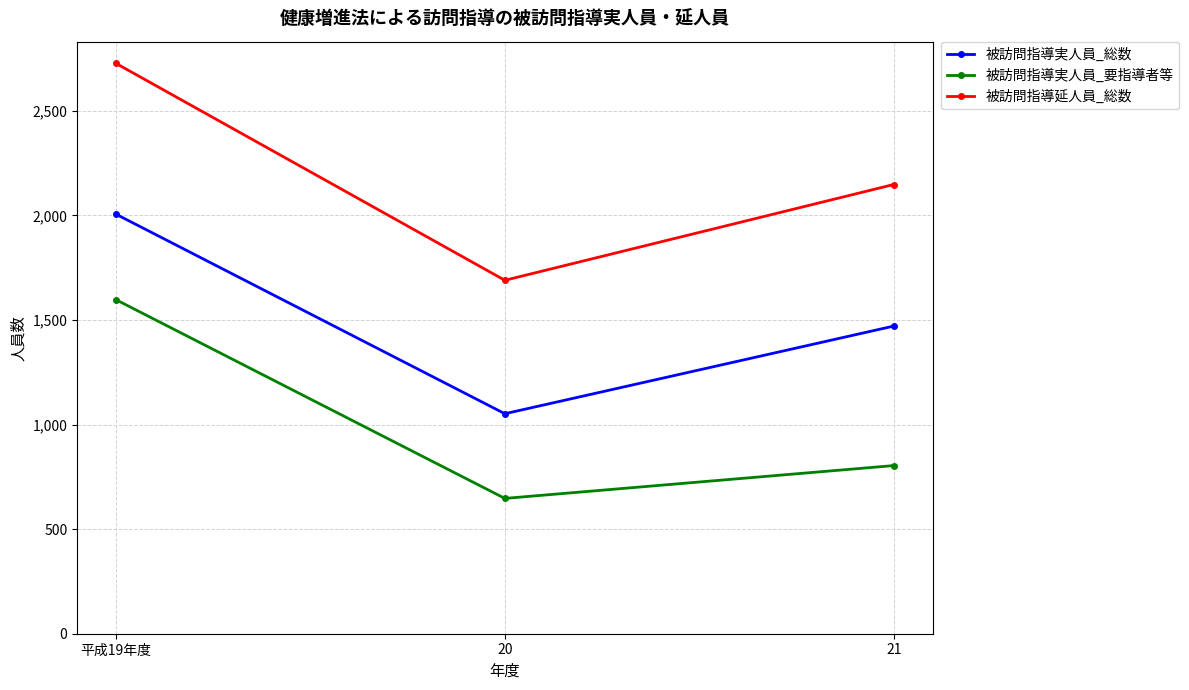

What are all the series names shown in the legend?

被訪問指導実人員_総数, 被訪問指導実人員_要指導者等, 被訪問指導延人員_総数